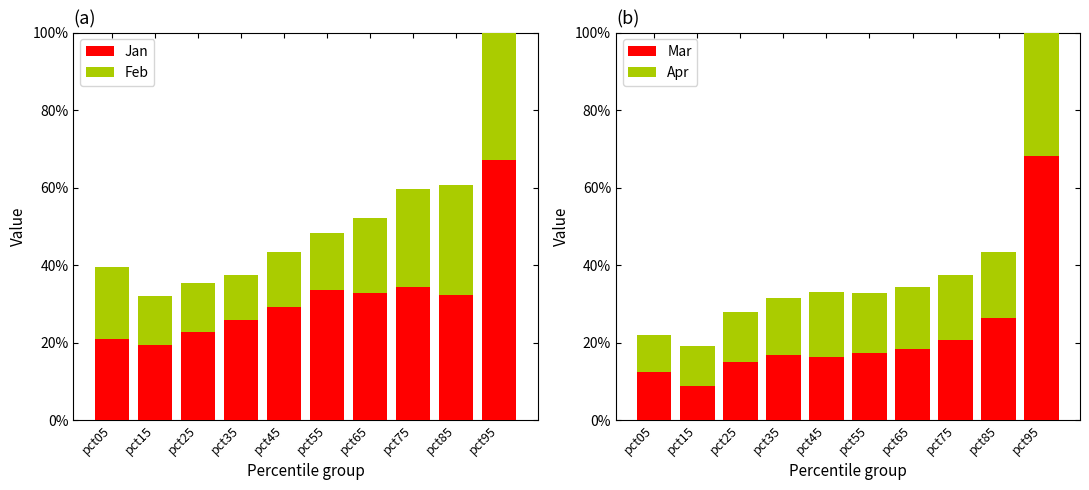

How many groups of bars are there?

10